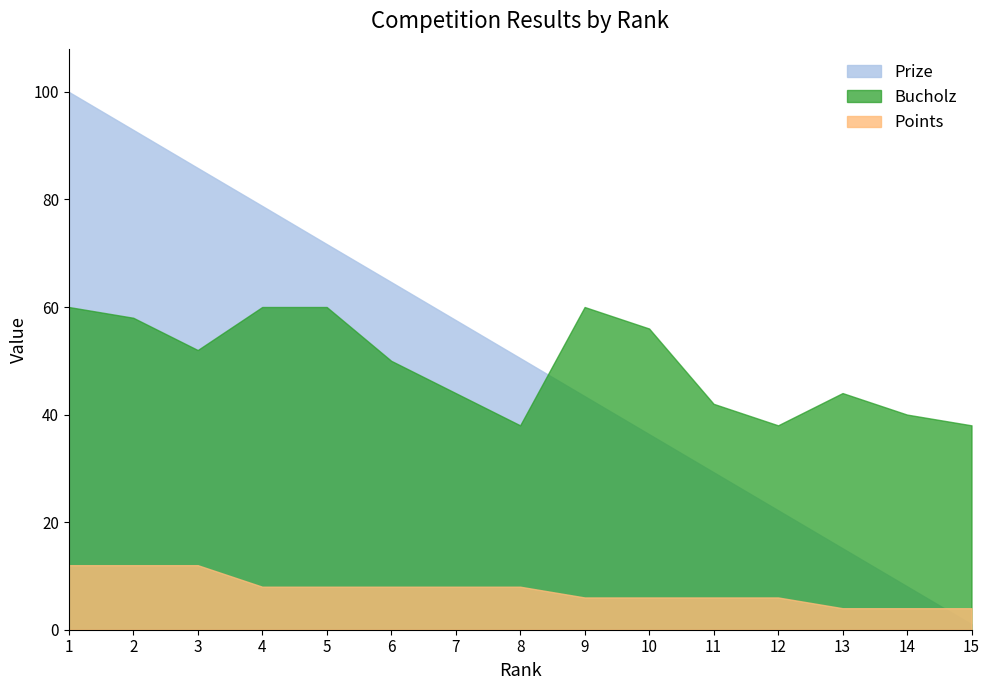

Read the Points value at 2.

12.0